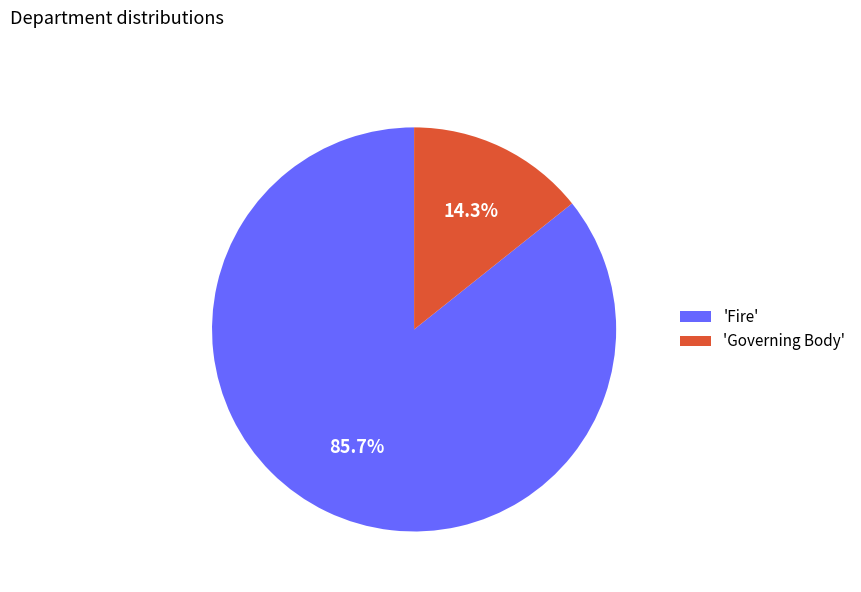

Rank the categories by value from lowest to highest.

'Governing Body', 'Fire'